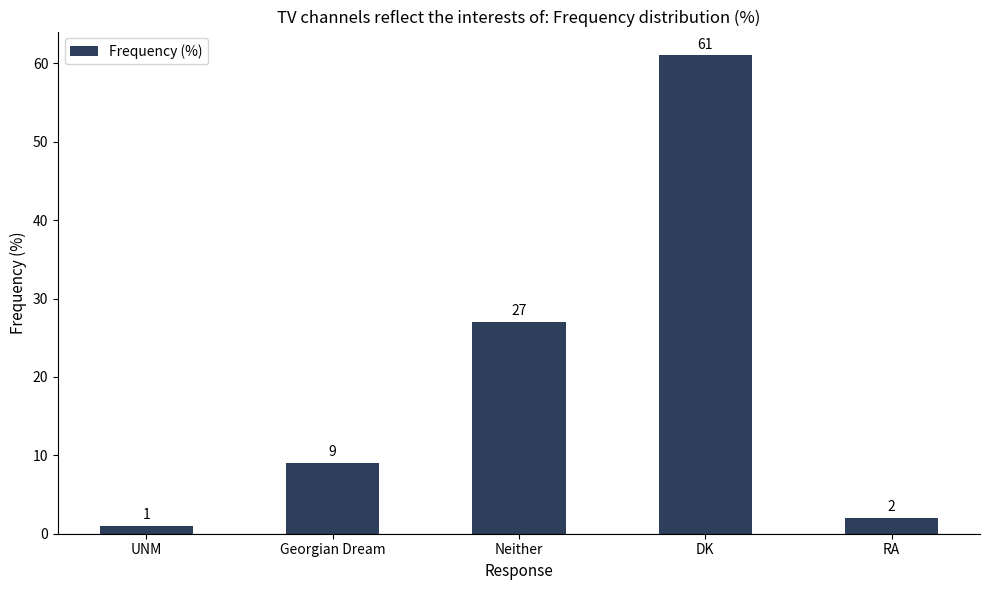

At which label is the value closest to 31?

Neither